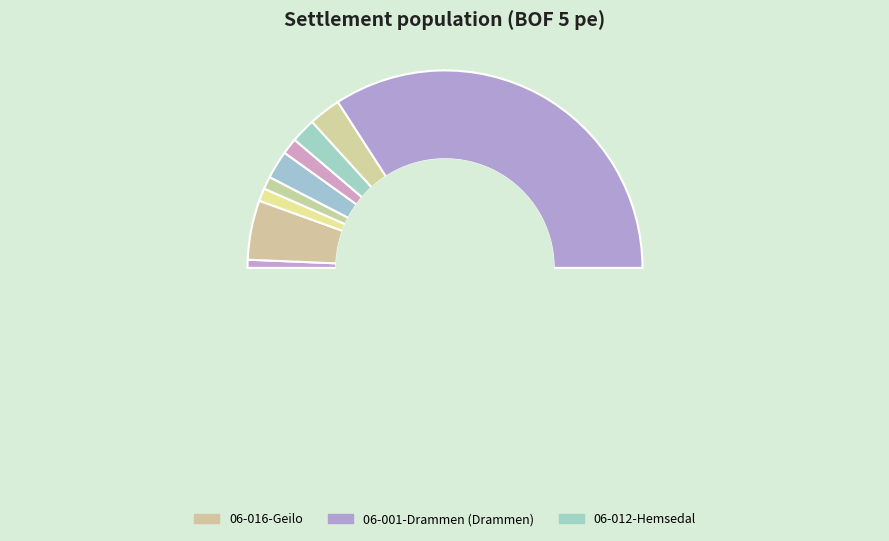

Which slice is the largest?

06-001-Drammen (Drammen)